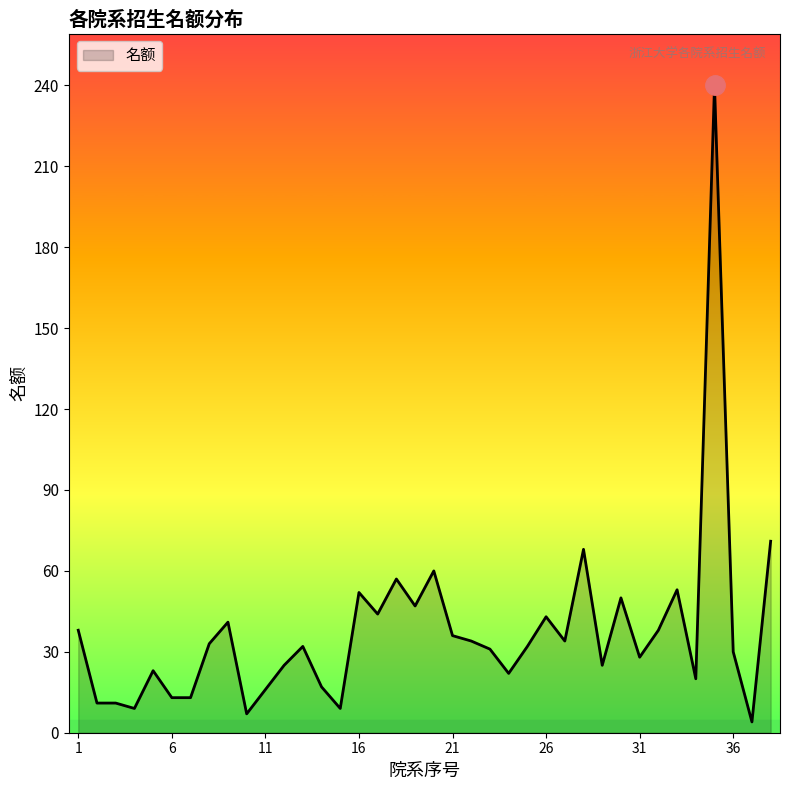

What is the sum of all values?

1417